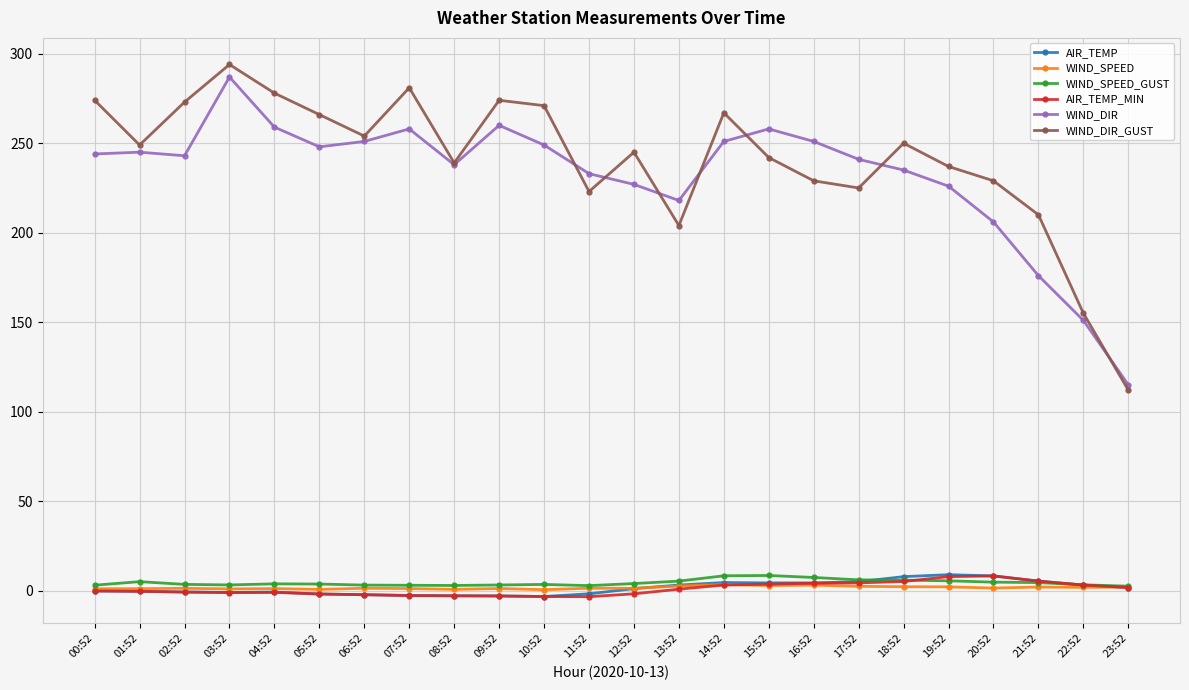

True or false: WIND_DIR_GUST and WIND_SPEED cross at least once.

False